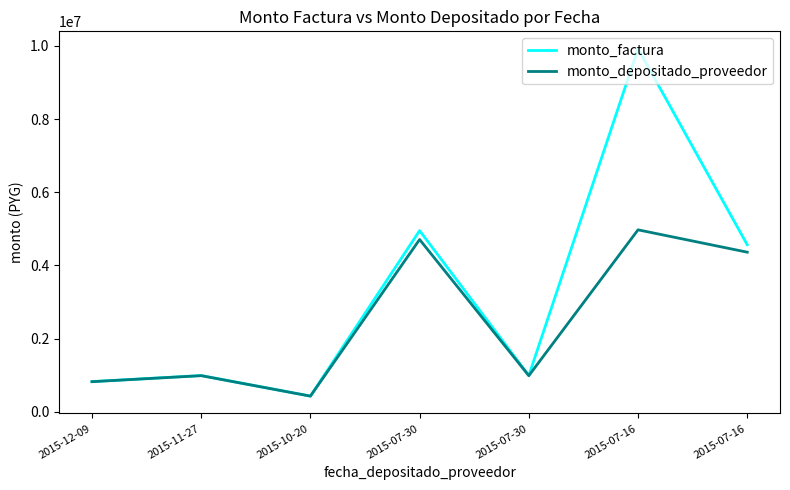

Reading right to left, list all the values displayed in this chart.

monto_factura: 4565000	9922000	990000	4950000	429000	990000	825000
monto_depositado_proveedor: 4361232	4972000	986472	4707360	427471	986472	822060